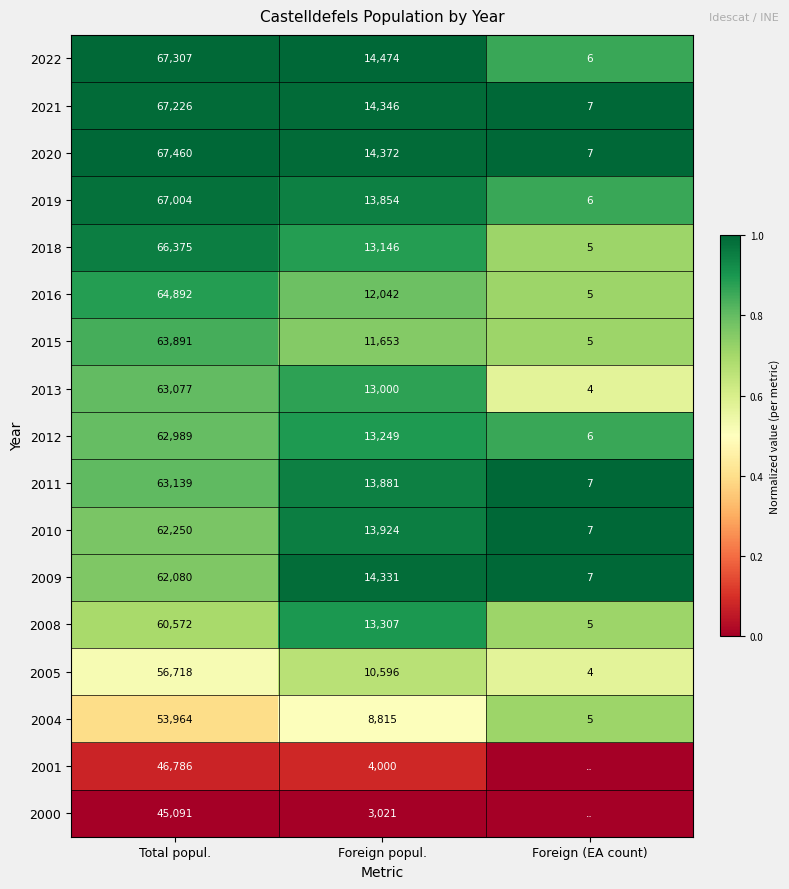

The value of 2009 at Total popul. is 62080. True or false?

True